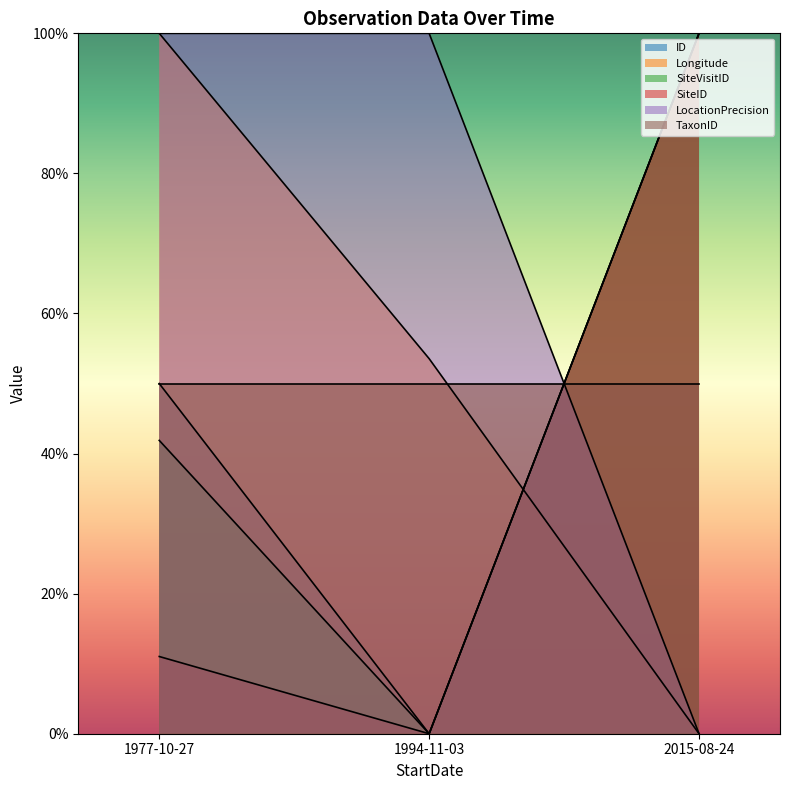

How many lines are shown in the chart?

6